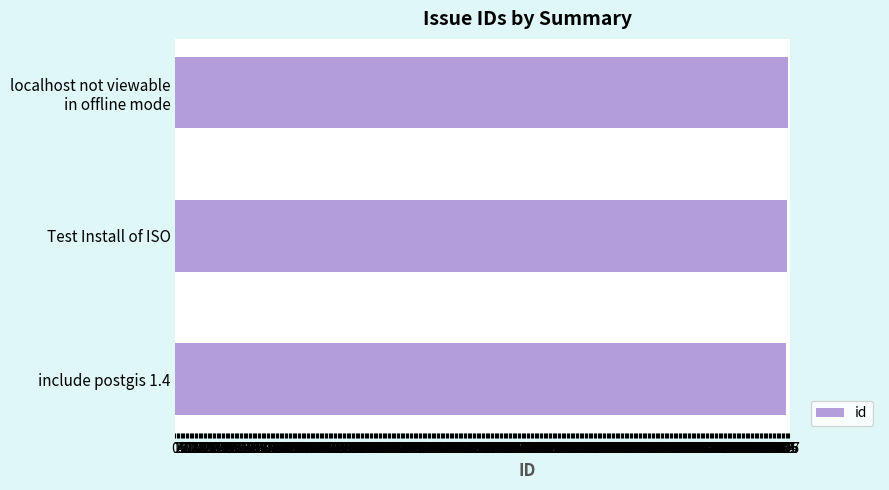

True or false: the data shows 475 at Test Install of ISO.

True